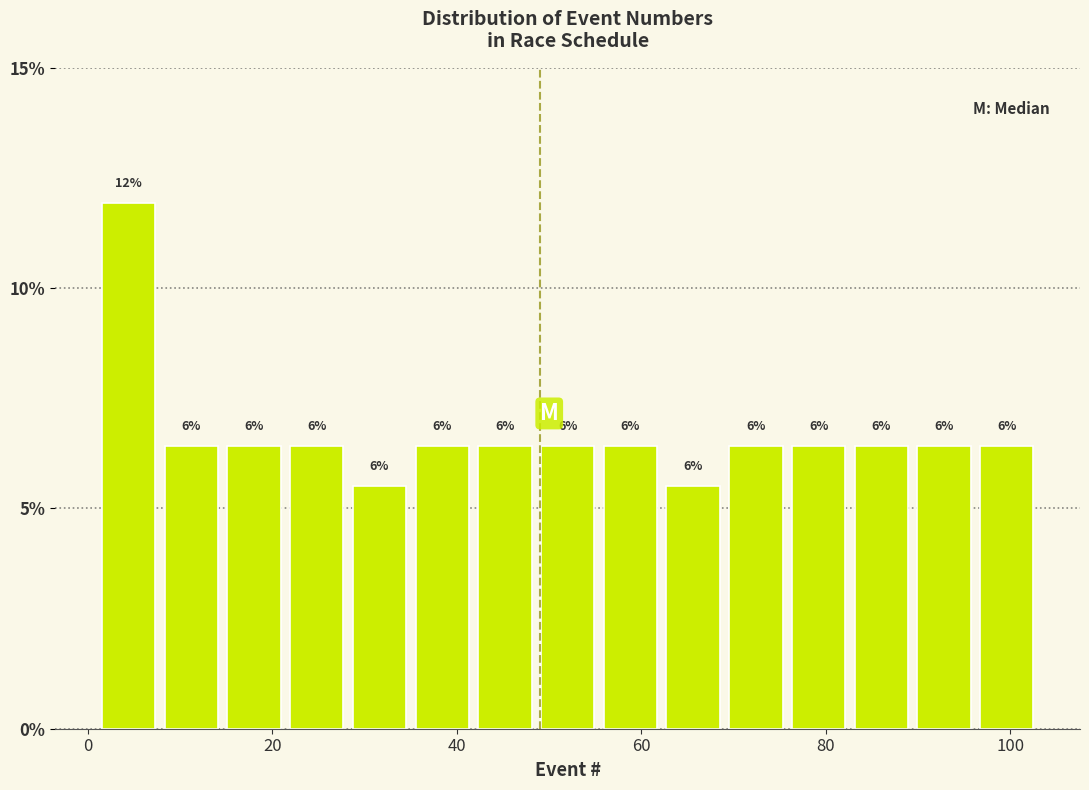

Read against the x-axis, roughly where is the centre of the tallest bar?

4